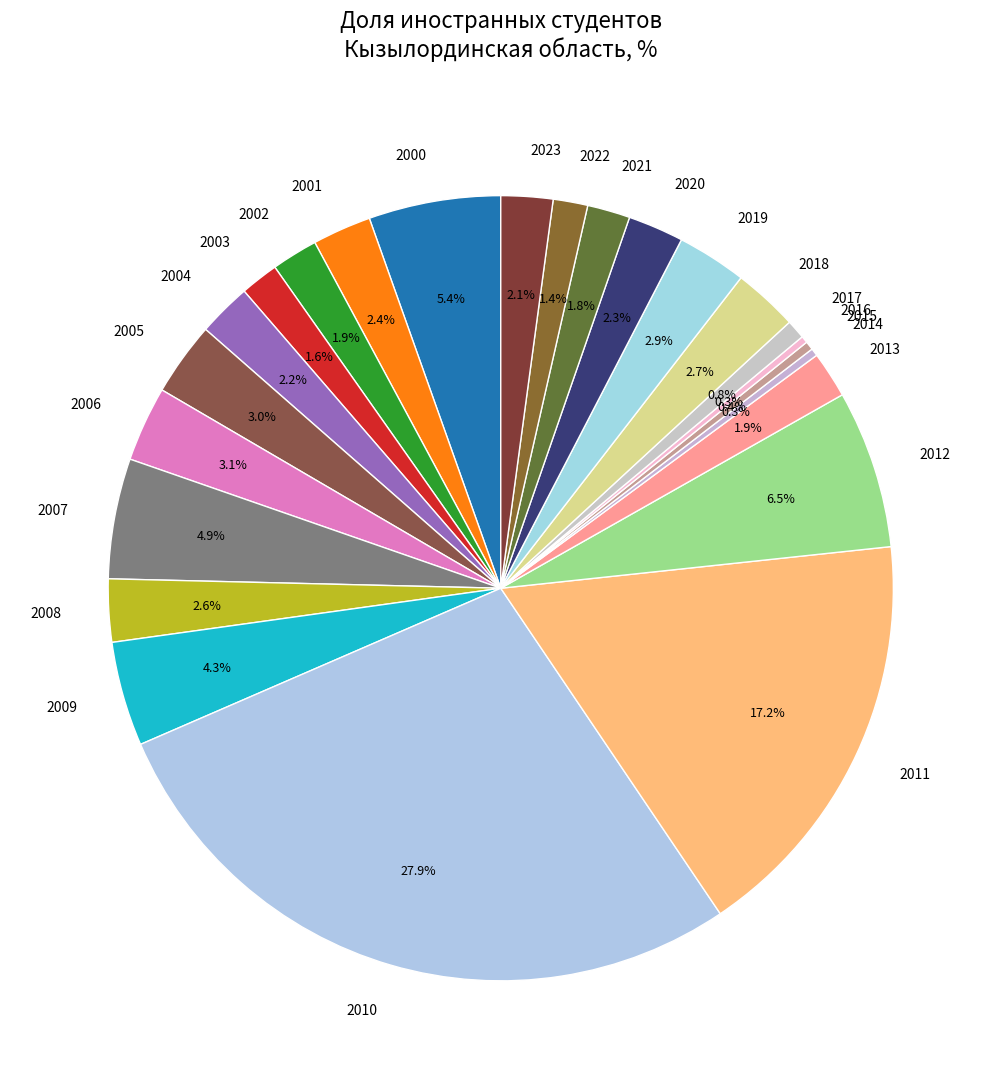

To the nearest percent, what is the combined percentage of 2014 and 2008?

3%